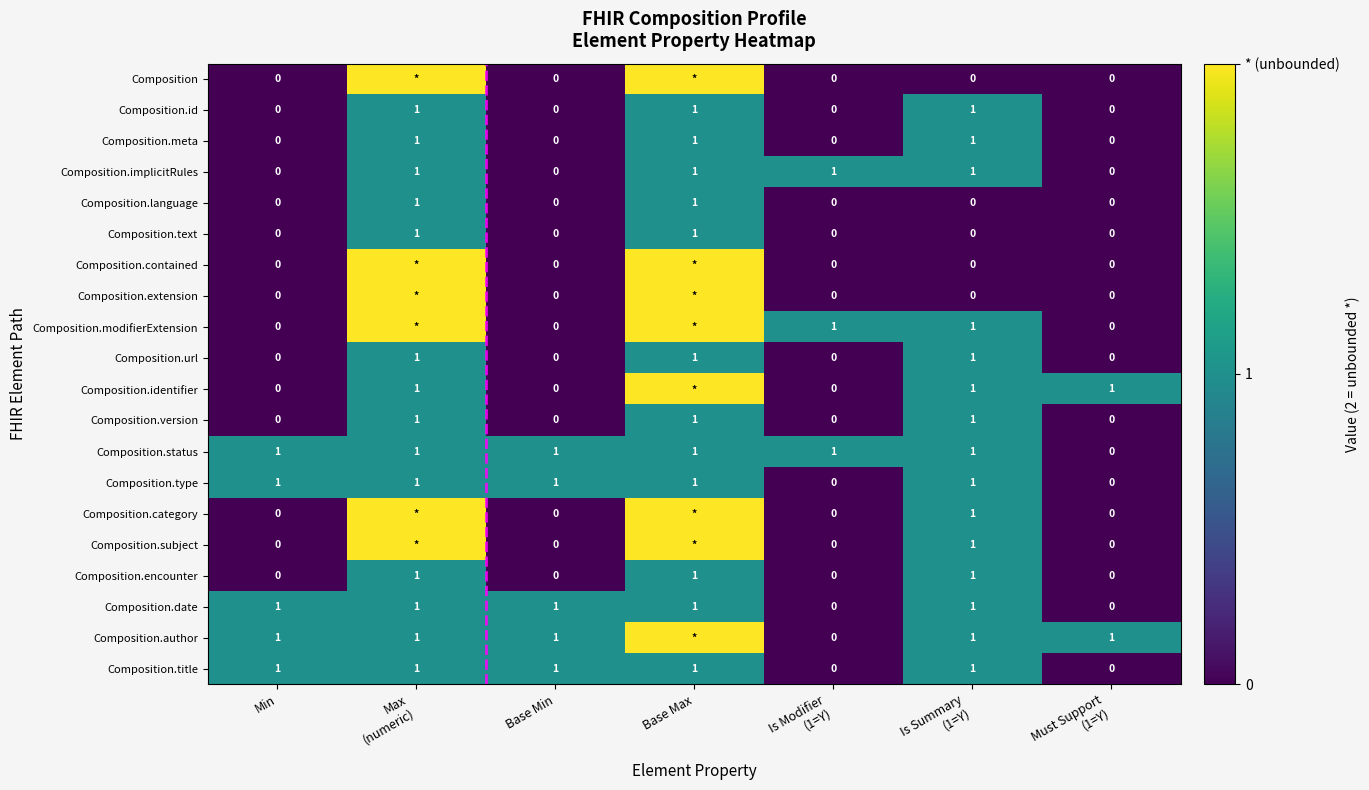

Count the number of categories in the chart.

7